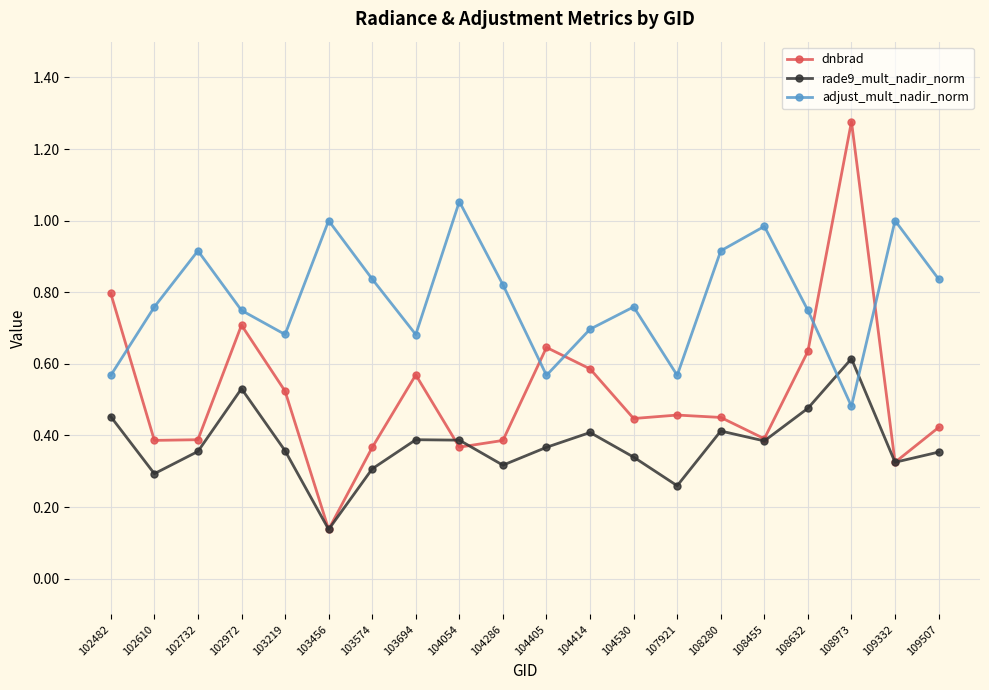

At which category does the chart reach its minimum across all series?

103456